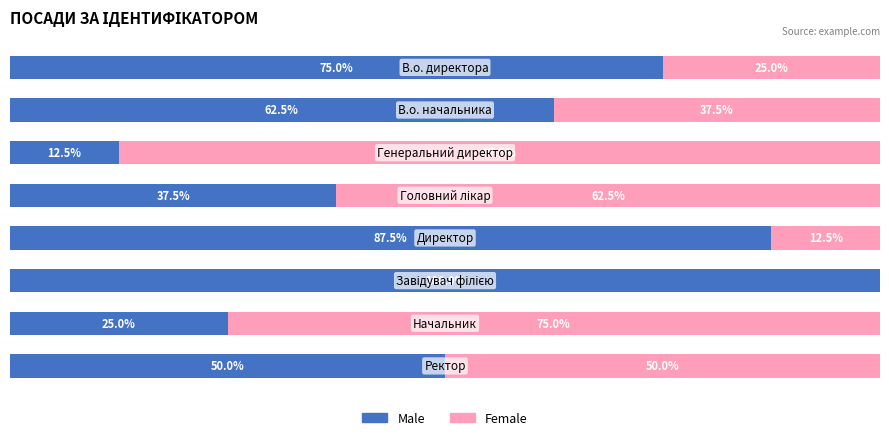

What are all the series names shown in the legend?

Male, Female